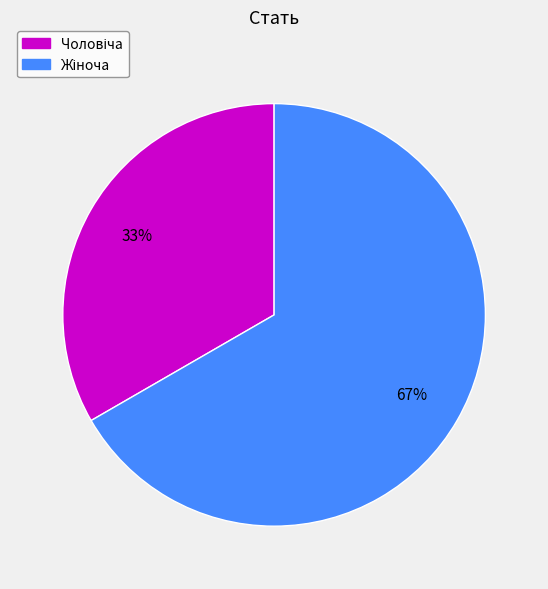

Count the number of slices in the pie.

2